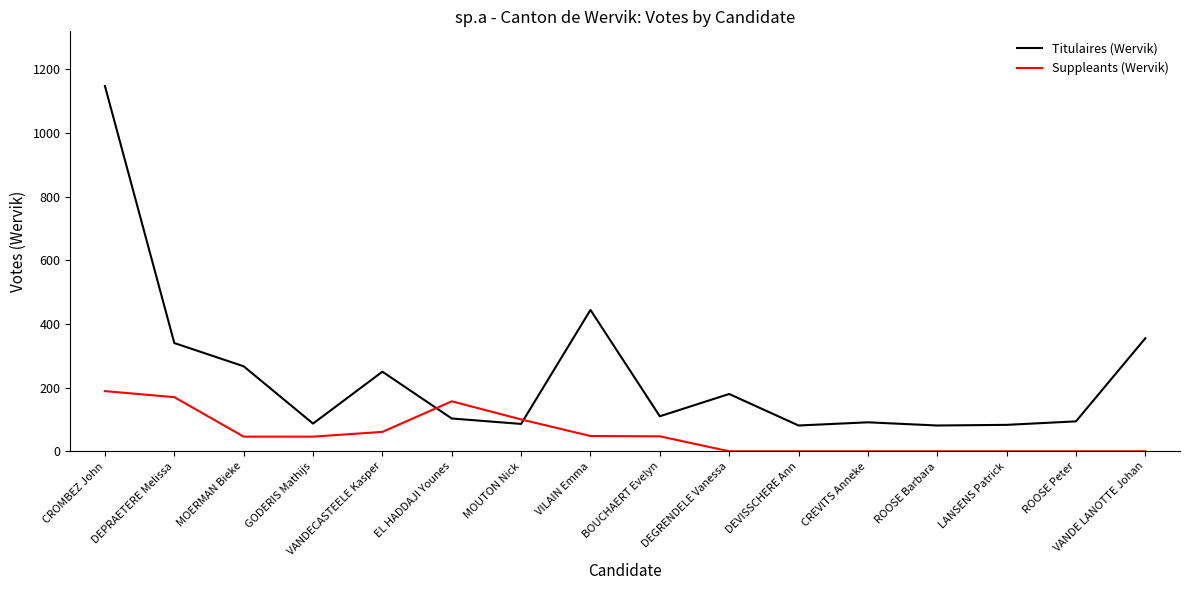

What is the sum of the Titulaires (Wervik) values at EL HADDAJI Younes and VANDE LANOTTE Johan?

458